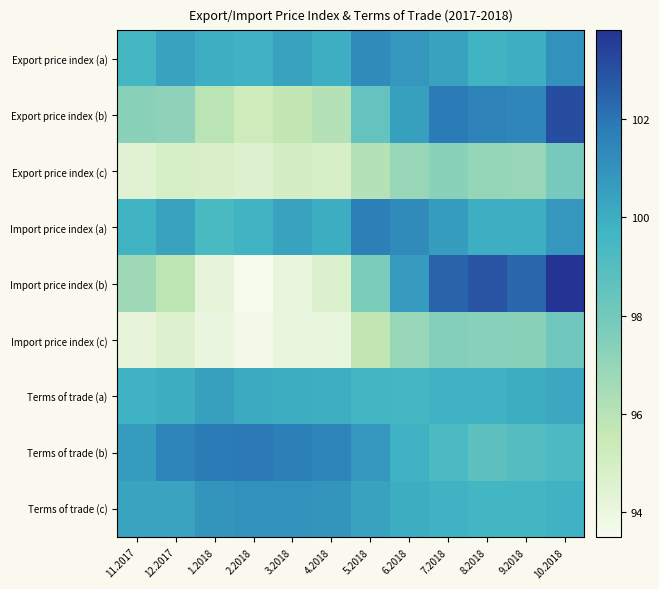

Which category has the highest value across all series?

10.2018